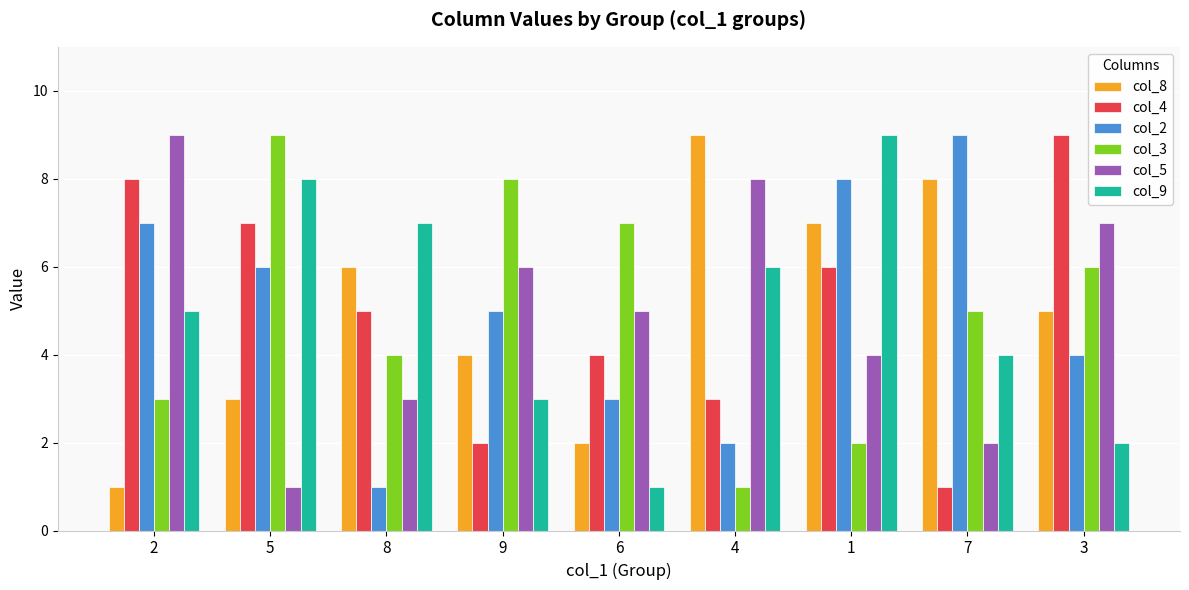

Is it true that col_9 equals 2 at 6?

False